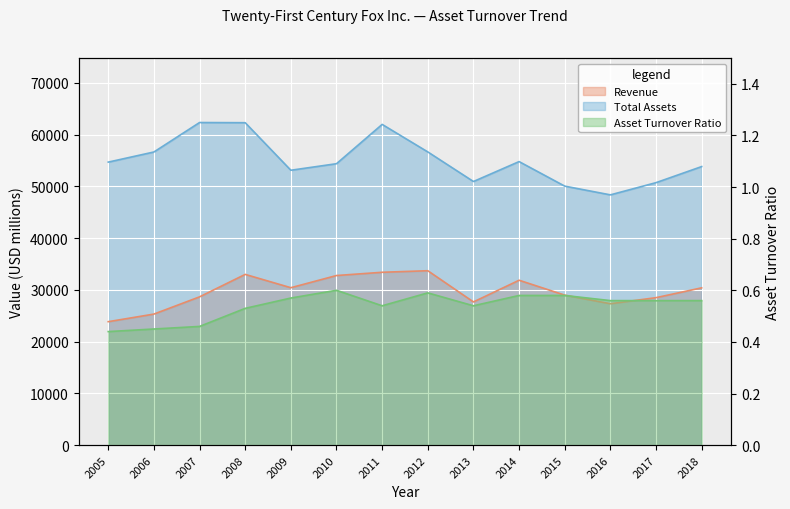

At which category does the chart reach its peak across all series?

2007